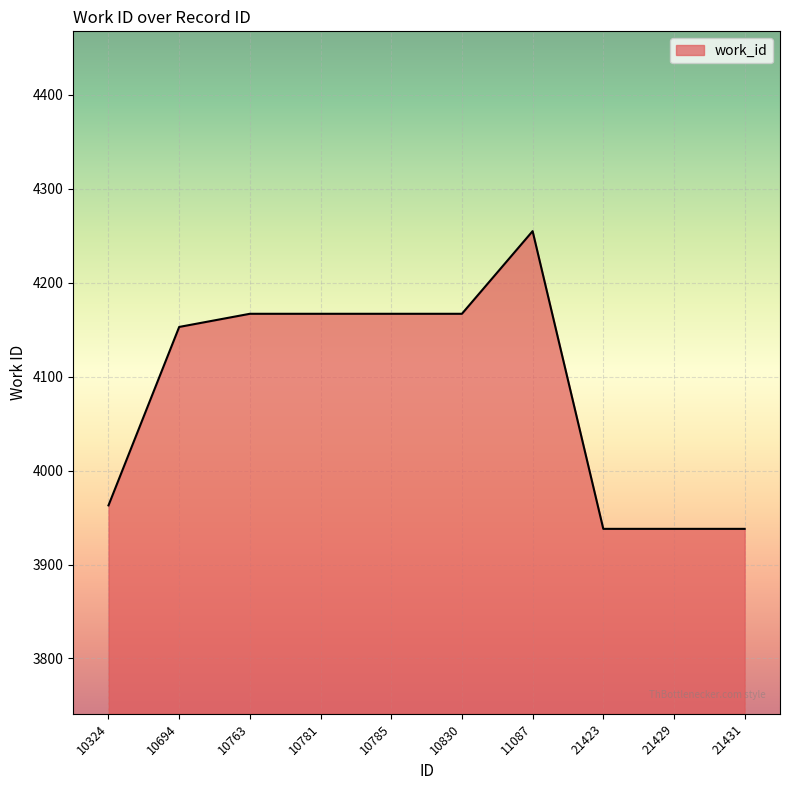

True or false: the data shows 1270 at 21431.

False